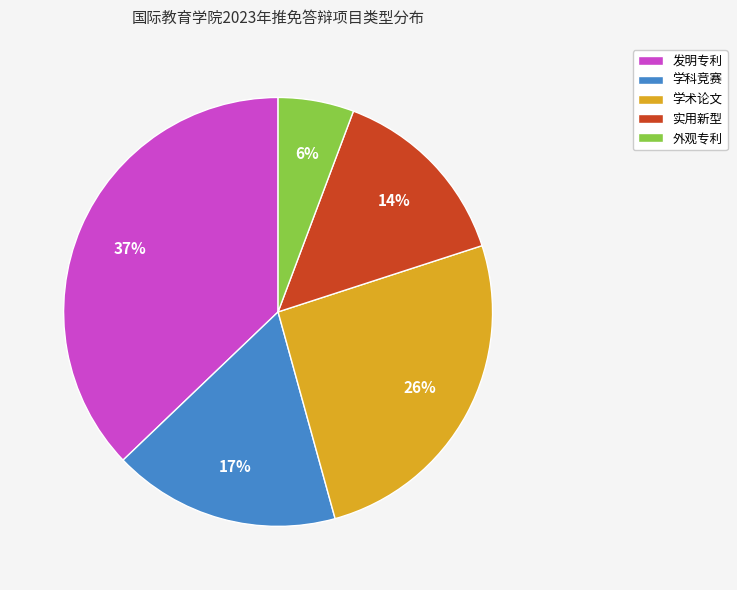

What is the ratio of the value at 实用新型 to the value at 发明专利?

0.4